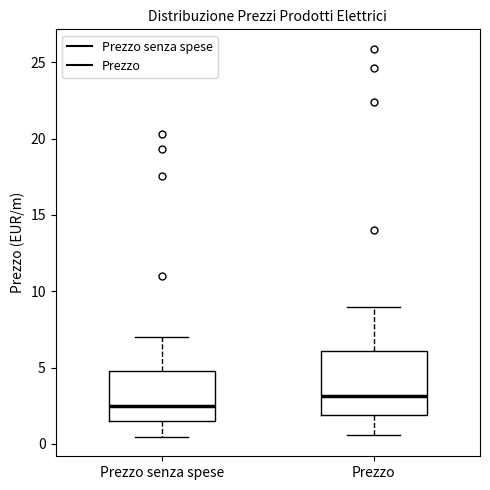

Reading left to right, transcribe this box plot: for each box, give where its median line is, the range the box spans, and where its two whiskers end, as read against the y-axis. The values are not printed on the chart, so give them approximately, as read against the axis.

Prezzo senza spese: median 2.5, box 1.5 to 5.0, whiskers 0.5 to 7.0
Prezzo: median 3.0, box 2.0 to 6.0, whiskers 0.5 to 9.0